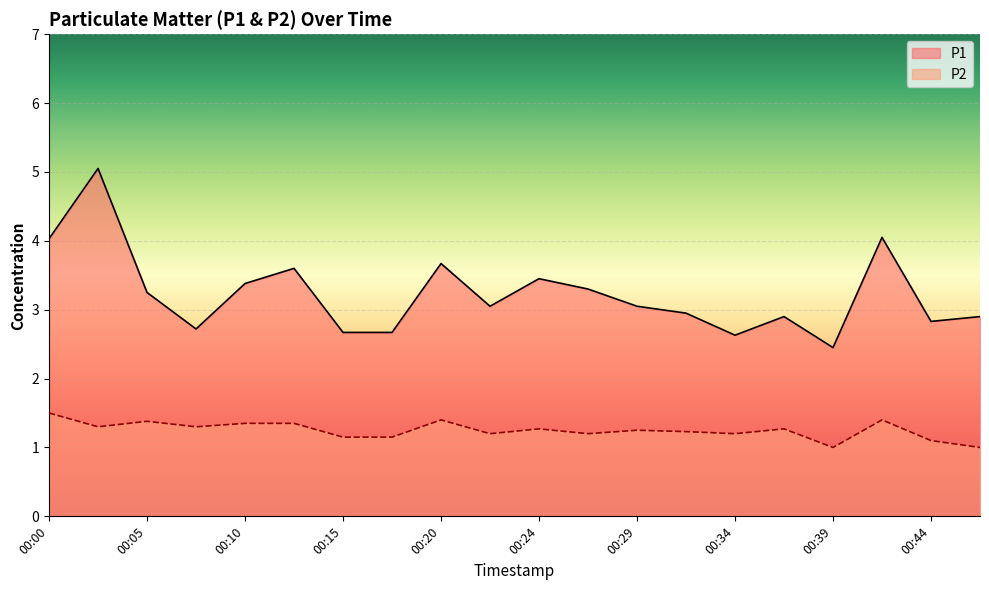

In P1, how many points are higher than both neighbors (excluding endpoints)?

6